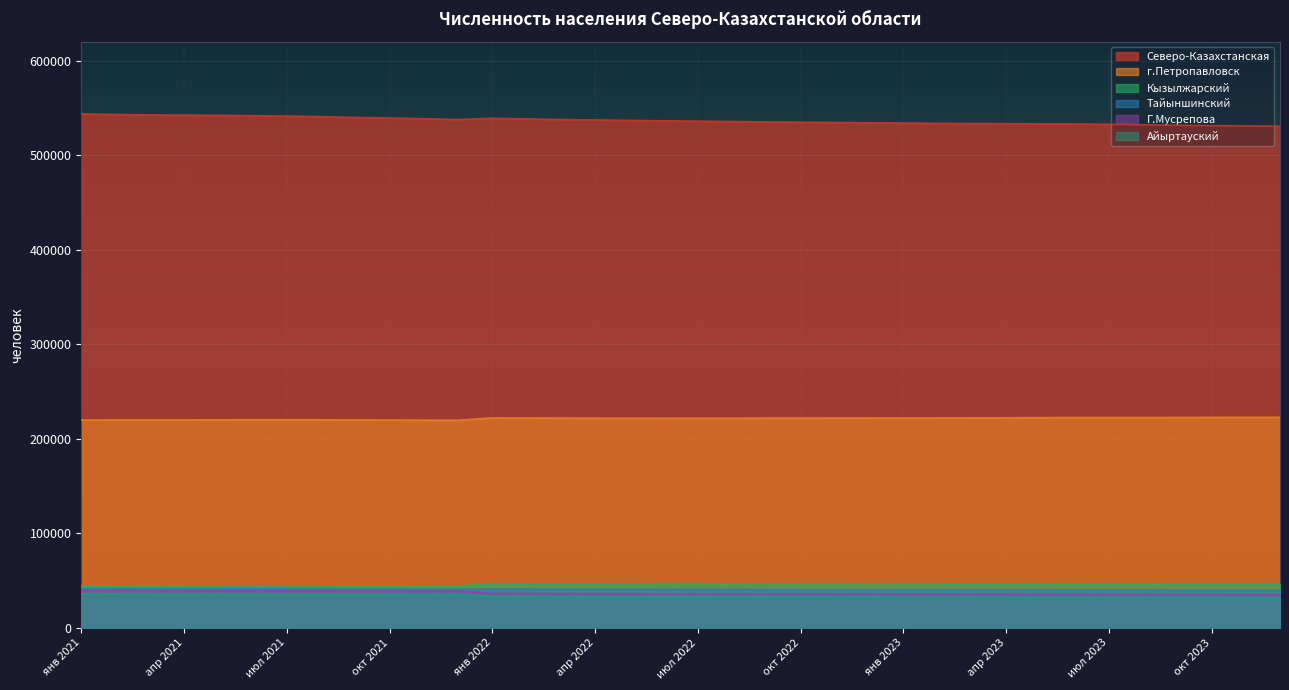

What is the value of the г.Петропавловск point at the 6th from the left?

220109